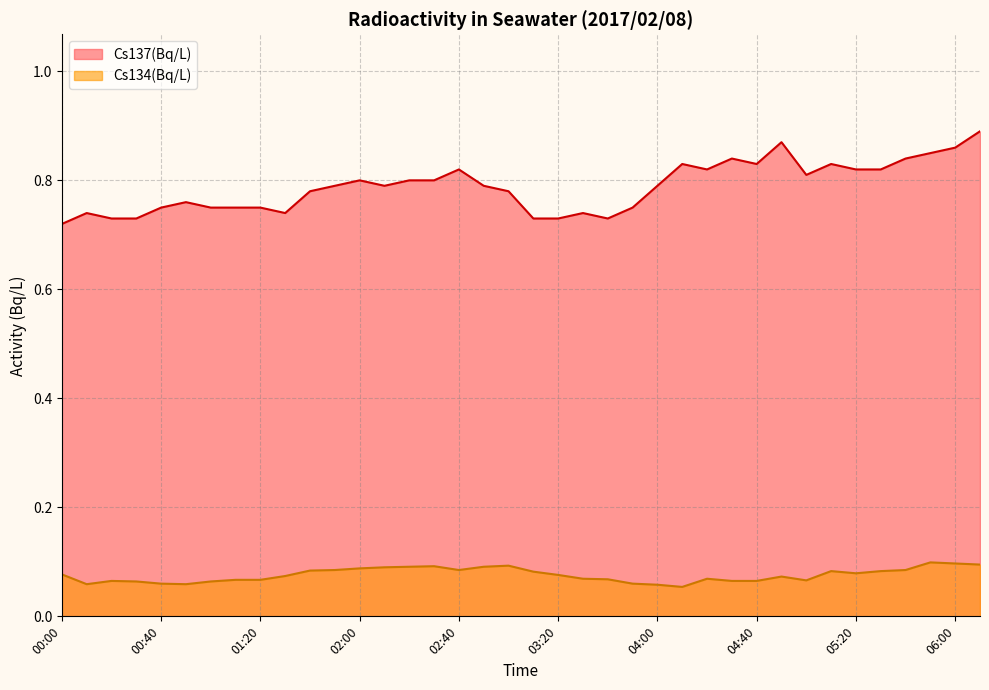

What is the minimum value for Cs134(Bq/L)?

0.1